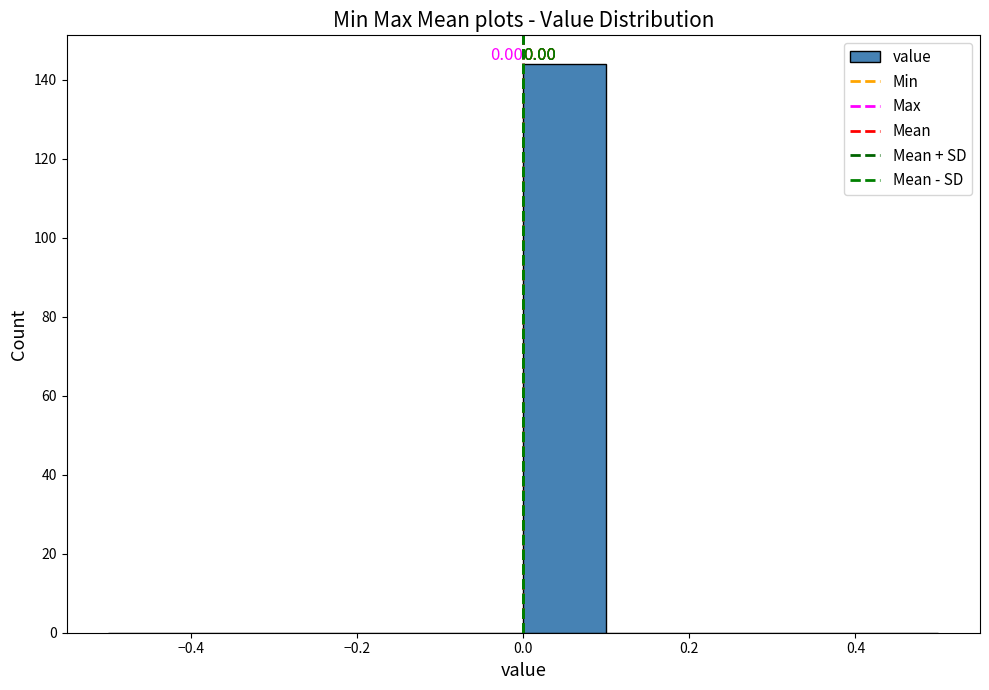

Over which range of the x-axis is the bar tallest?

0.0 to 0.1